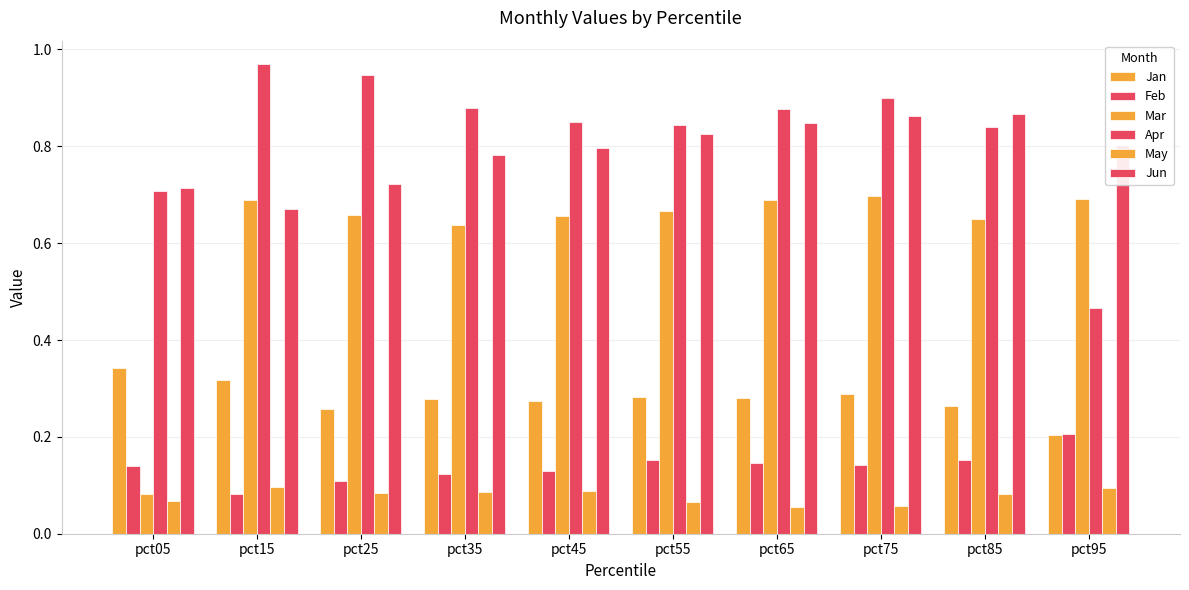

Reading left to right, transcribe all the data shown in this chart.

Jan: pct05=0.3	pct15=0.3	pct25=0.3	pct35=0.3	pct45=0.3	pct55=0.3	pct65=0.3	pct75=0.3	pct85=0.3	pct95=0.2
Feb: pct05=0.1	pct15=0.1	pct25=0.1	pct35=0.1	pct45=0.1	pct55=0.2	pct65=0.1	pct75=0.1	pct85=0.2	pct95=0.2
Mar: pct05=0.1	pct15=0.7	pct25=0.7	pct35=0.6	pct45=0.7	pct55=0.7	pct65=0.7	pct75=0.7	pct85=0.6	pct95=0.7
Apr: pct05=0.7	pct15=1.0	pct25=0.9	pct35=0.9	pct45=0.9	pct55=0.8	pct65=0.9	pct75=0.9	pct85=0.8	pct95=0.5
May: pct05=0.1	pct15=0.1	pct25=0.1	pct35=0.1	pct45=0.1	pct55=0.1	pct65=0.1	pct75=0.1	pct85=0.1	pct95=0.1
Jun: pct05=0.7	pct15=0.7	pct25=0.7	pct35=0.8	pct45=0.8	pct55=0.8	pct65=0.8	pct75=0.9	pct85=0.9	pct95=0.8